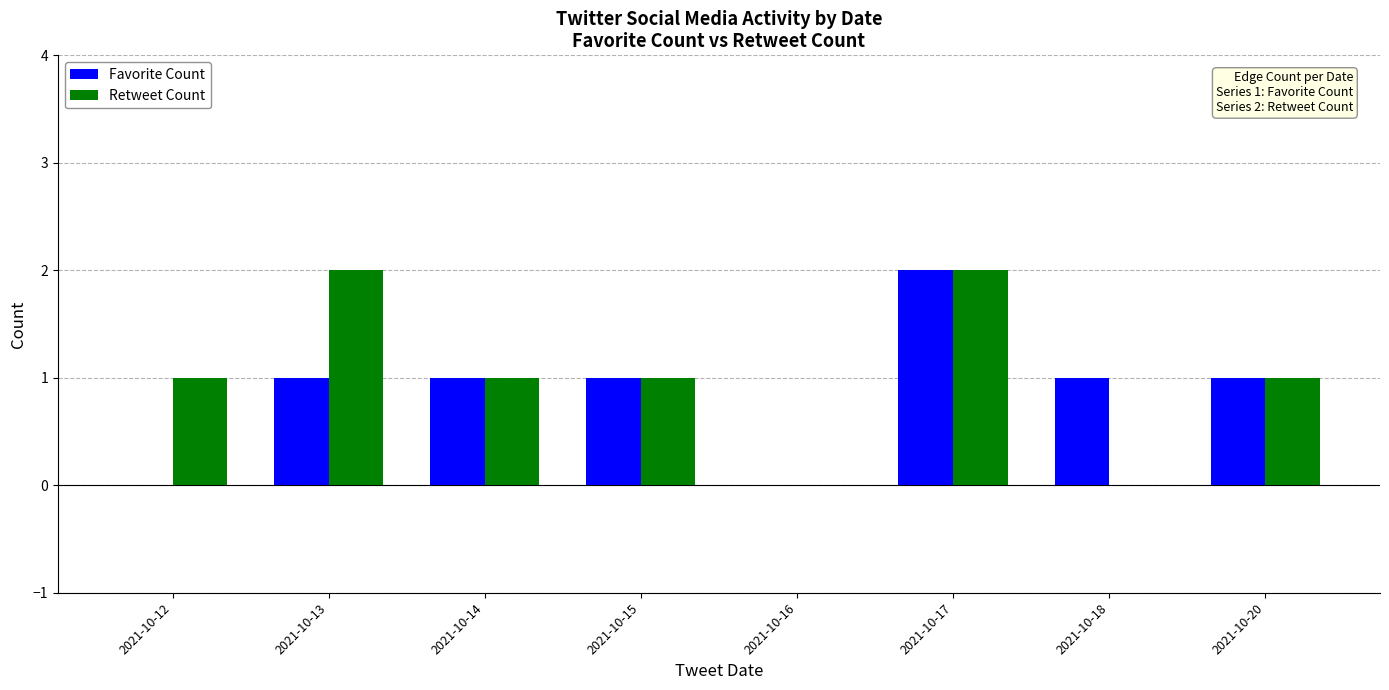

Reading right to left, what are all the values shown in this chart?

Favorite Count: 2021-10-20=1	2021-10-18=1	2021-10-17=2	2021-10-16=0	2021-10-15=1	2021-10-14=1	2021-10-13=1	2021-10-12=0
Retweet Count: 2021-10-20=1	2021-10-18=0	2021-10-17=2	2021-10-16=0	2021-10-15=1	2021-10-14=1	2021-10-13=2	2021-10-12=1